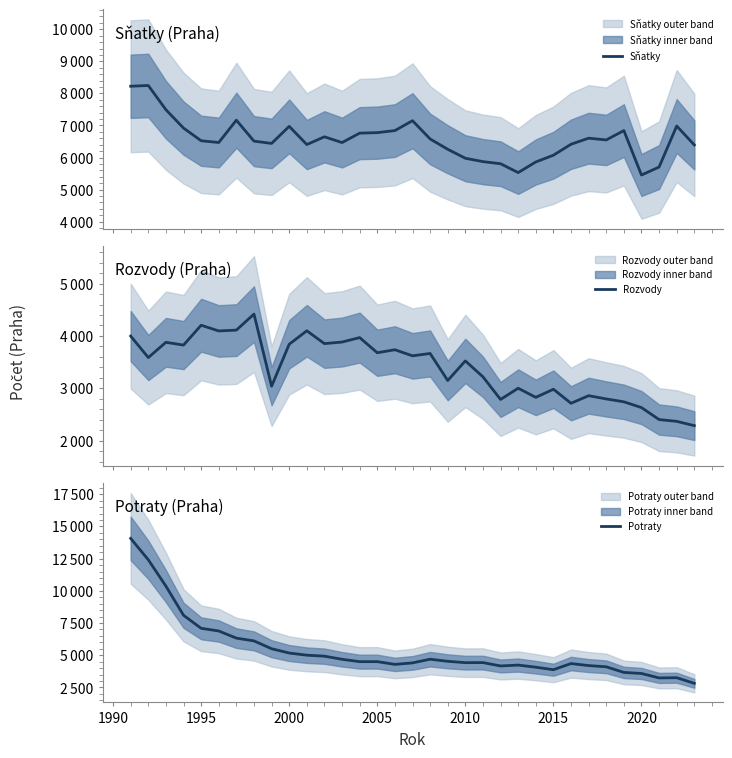

What is the difference between the Sňatky values at 2020 and 1995?

980